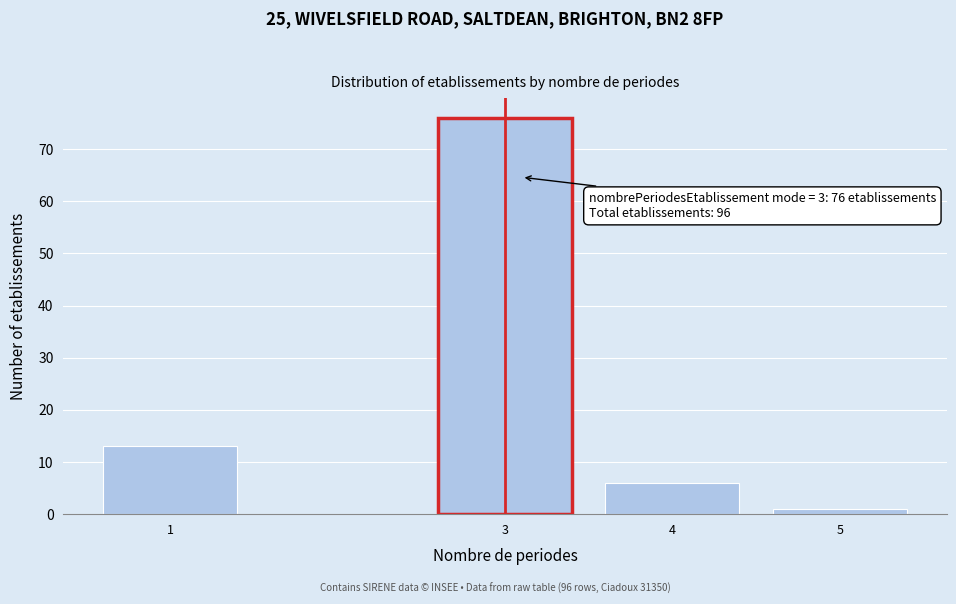

Reading right to left, extract all data points from this chart.

5=1	4=6	3=76	1=13